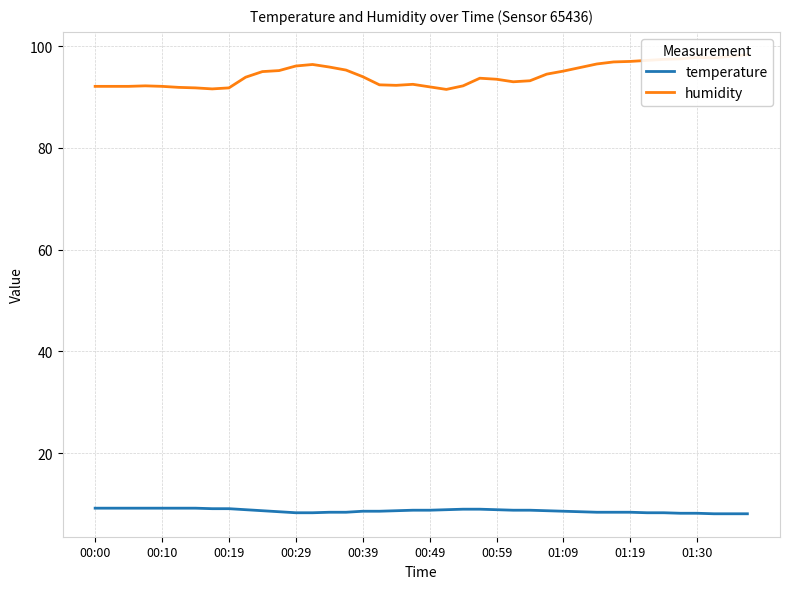

Does the chart display data point markers on the line(s)?

No